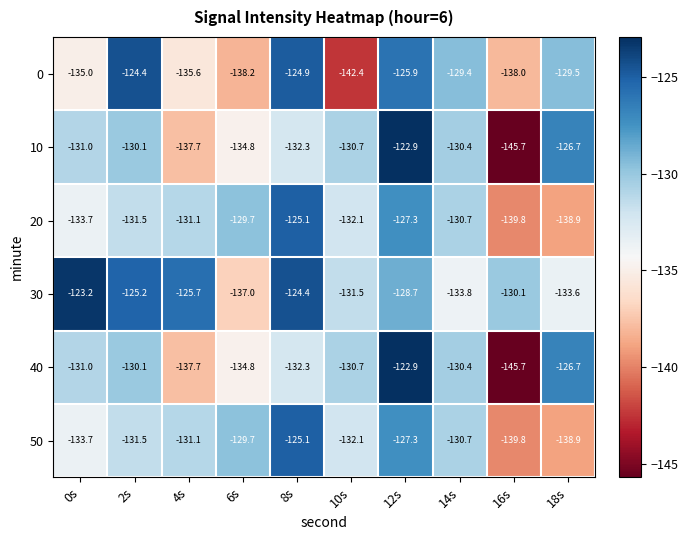

What is the difference between the highest and lowest values at 2s?

7.1